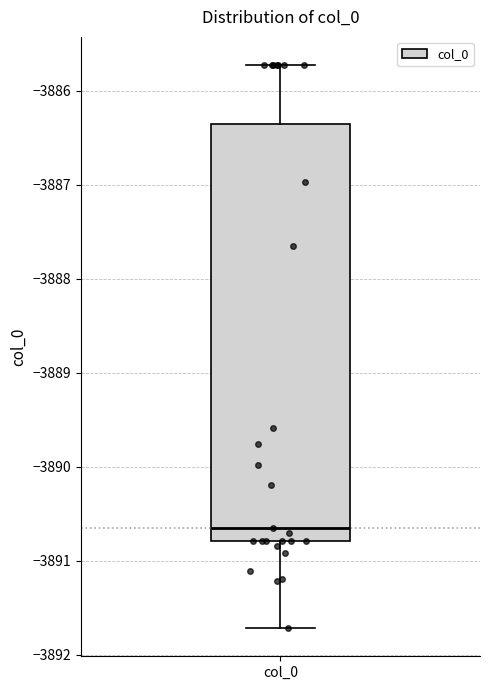

Read this box plot against the y-axis: the position of the median line, the range covered by the box, and the ends of both whiskers. The values are not printed on the chart, so give them approximately, as read against the axis.

median -3890.7, box -3890.8 to -3886.4, whiskers -3891.7 to -3885.7